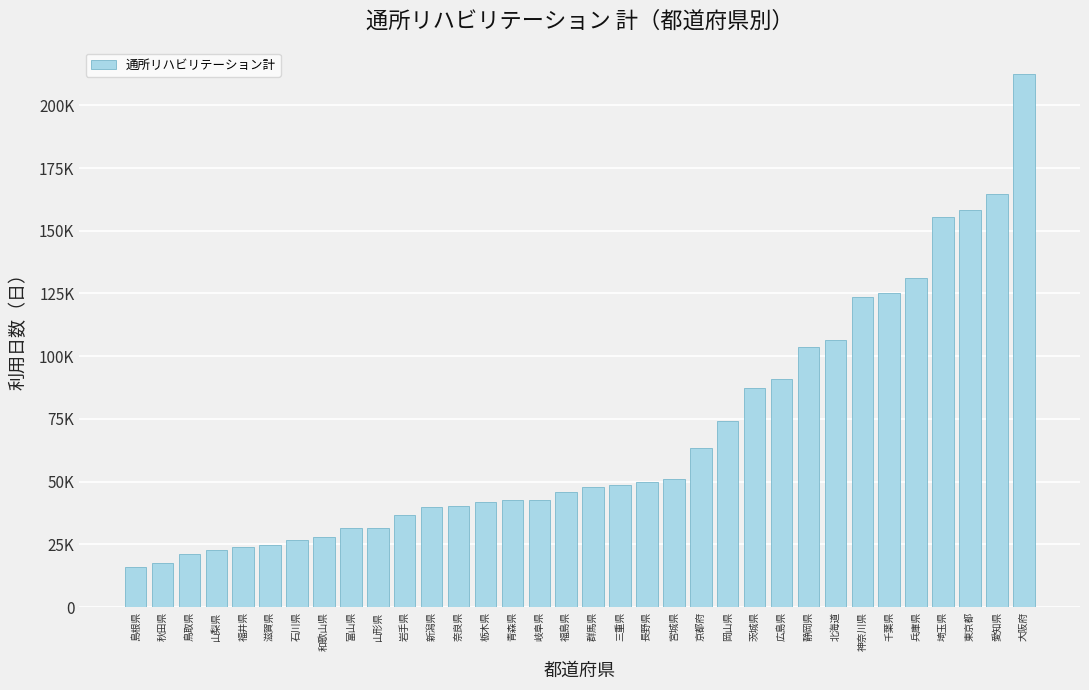

What position from the right is 埼玉県?

4